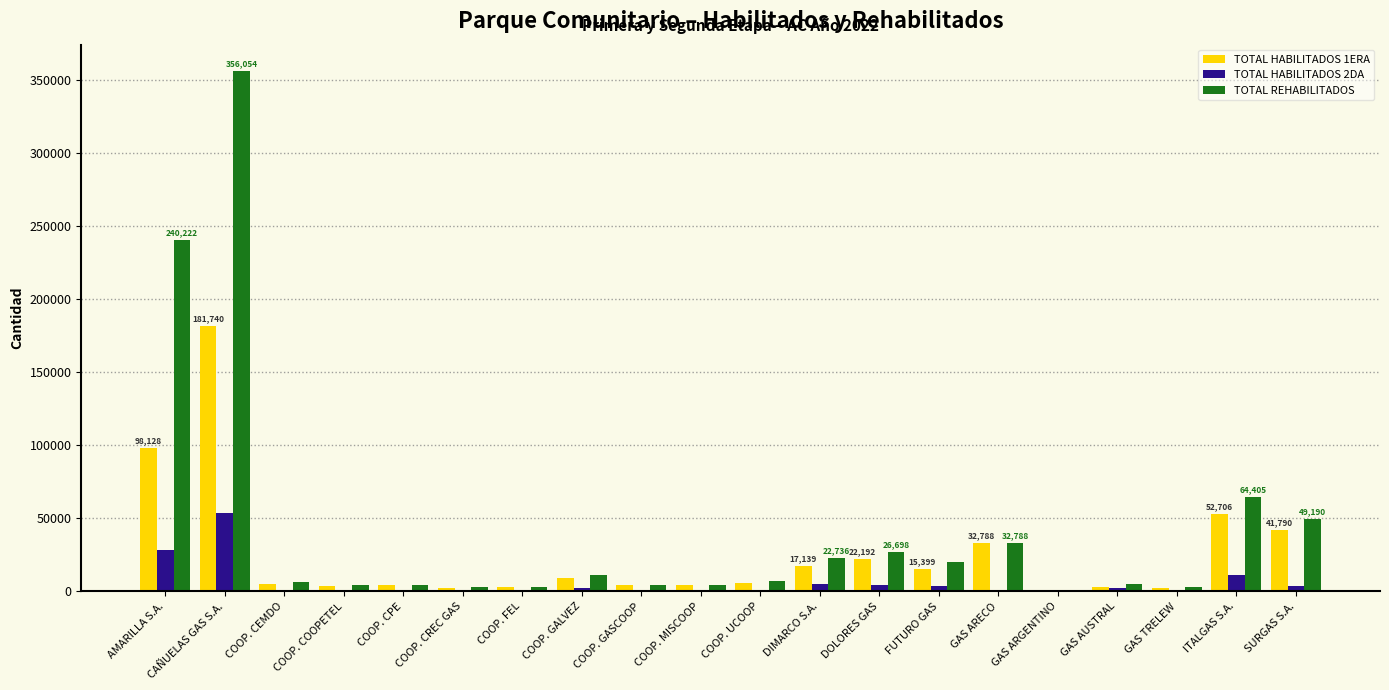

Which series changed the most between COOP. COOPETEL and ITALGAS S.A.?

TOTAL REHABILITADOS